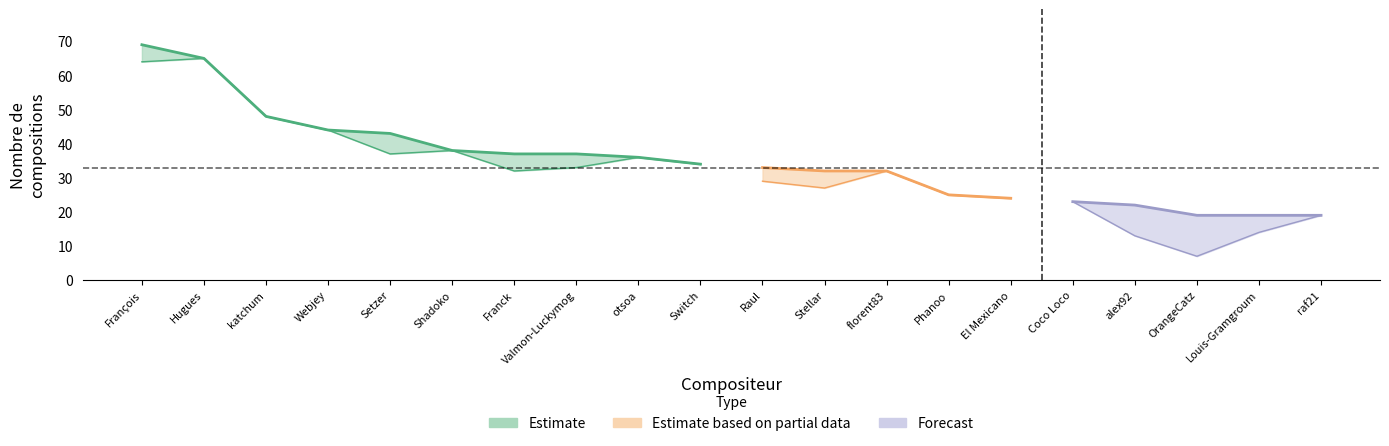

How many lines are shown in the chart?

2